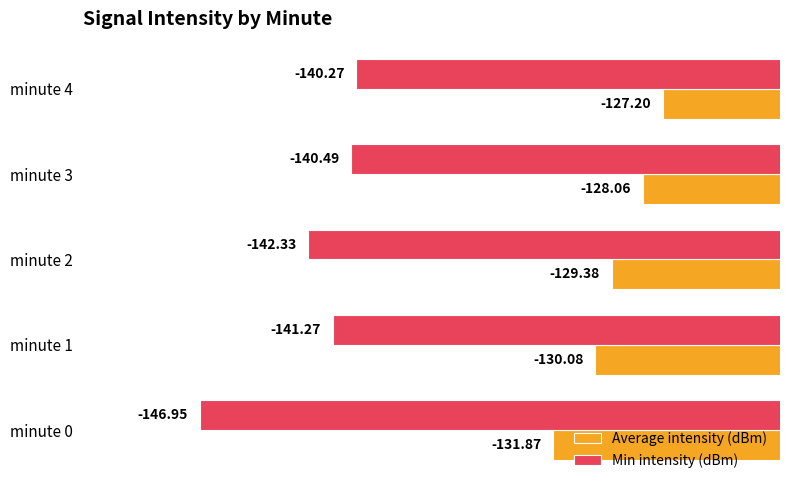

List the labels in order of Average intensity (dBm) value, largest first.

minute 4, minute 3, minute 2, minute 1, minute 0